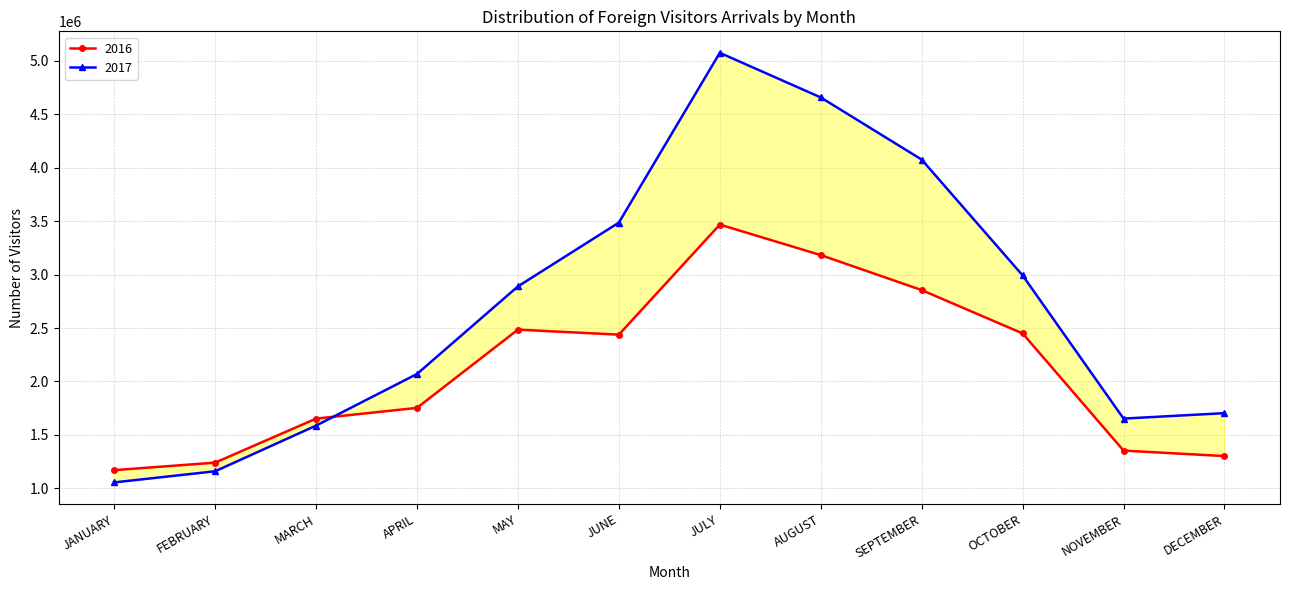

What is the lowest value of the 2017 series?

1055474